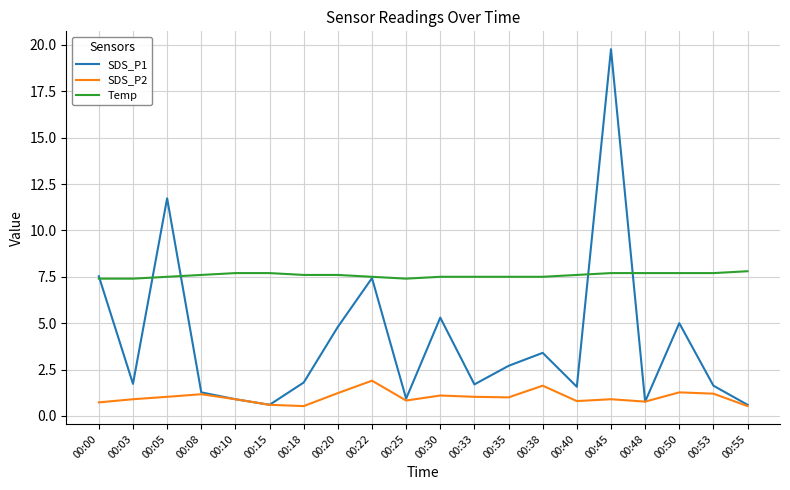

At which category is the sum across all series the highest?

00:45